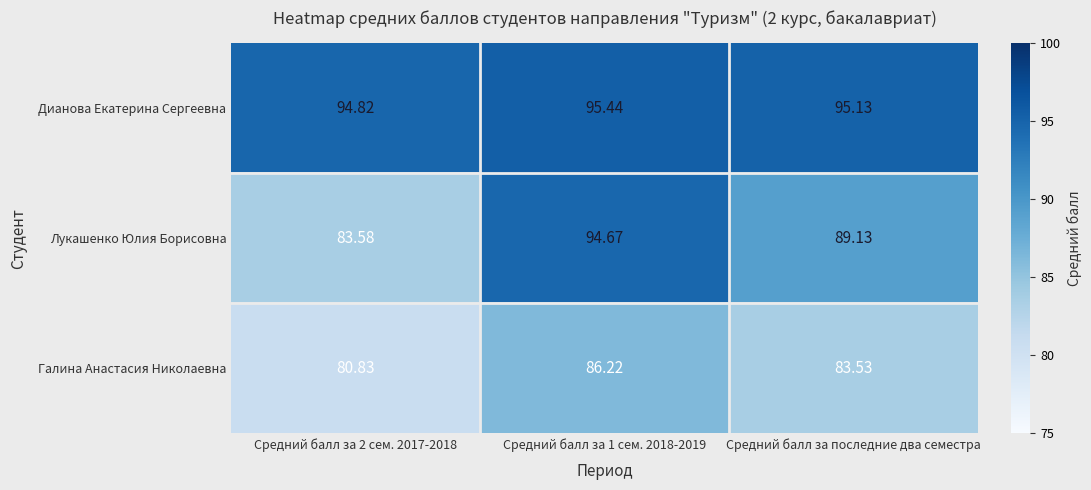

At which label is Дианова Екатерина Сергеевна closest to 95?

Средний балл за последние два семестра